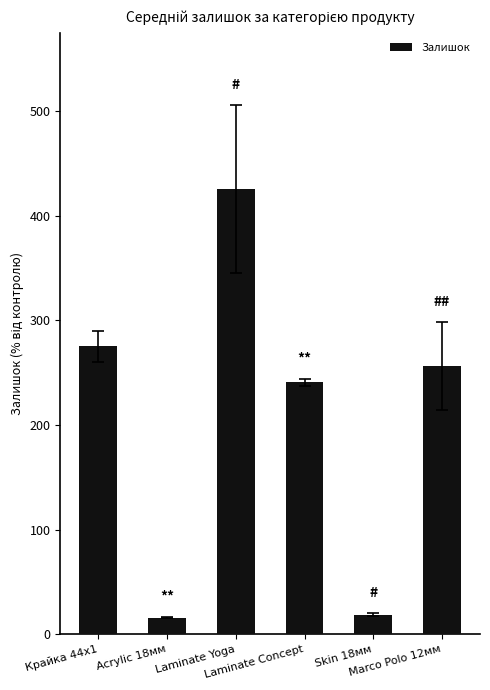

Is it true that the value at Laminate Concept is 240.7?

True